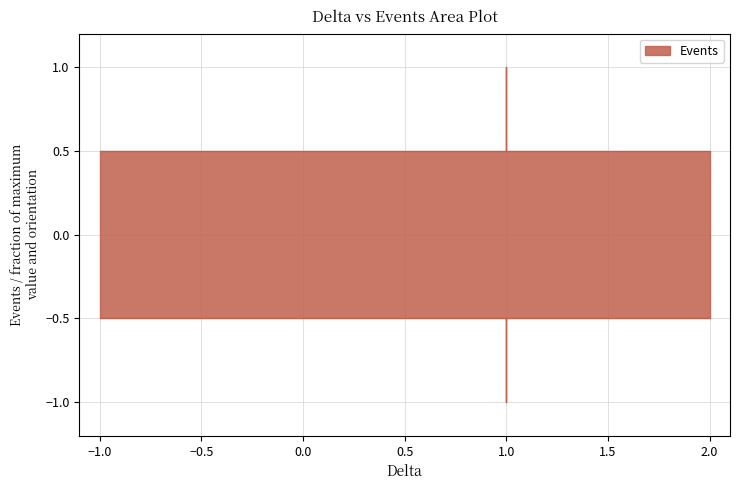

True or false: there are more than 2 points higher than both neighbors.

False